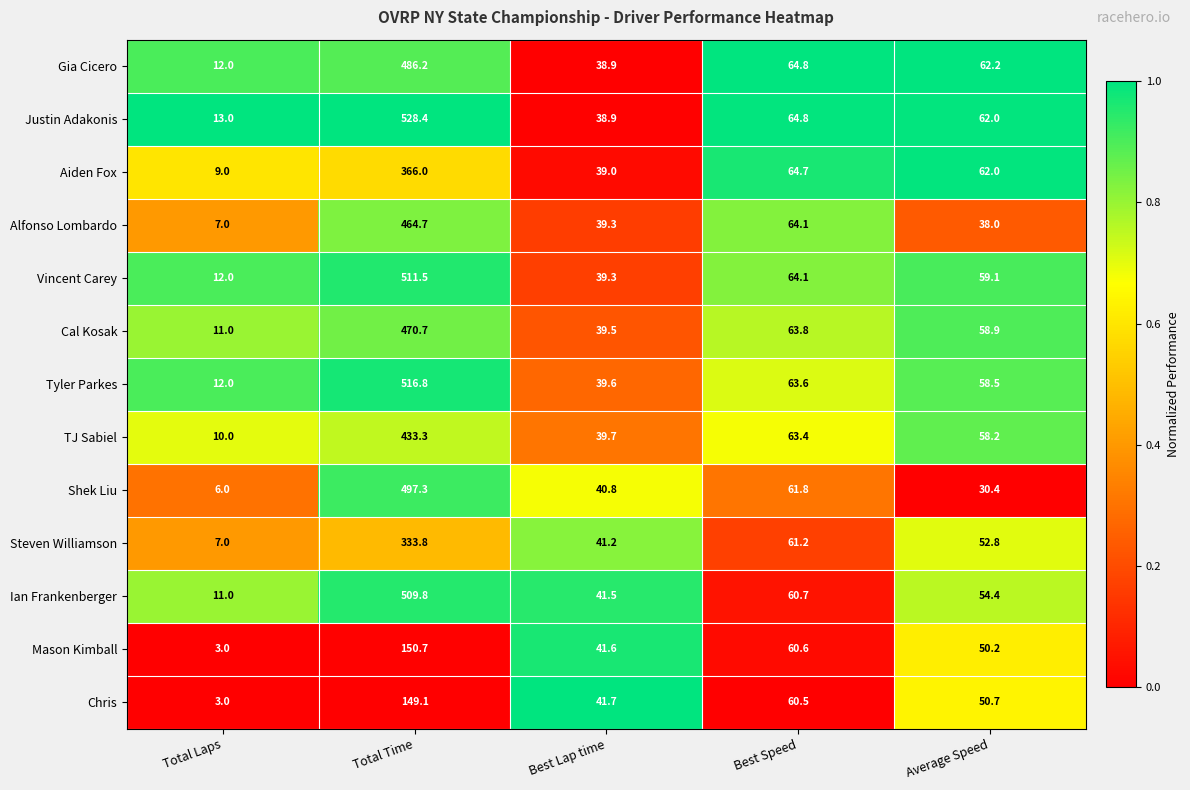

At which label does Justin Adakonis first exceed 62?

Total Time